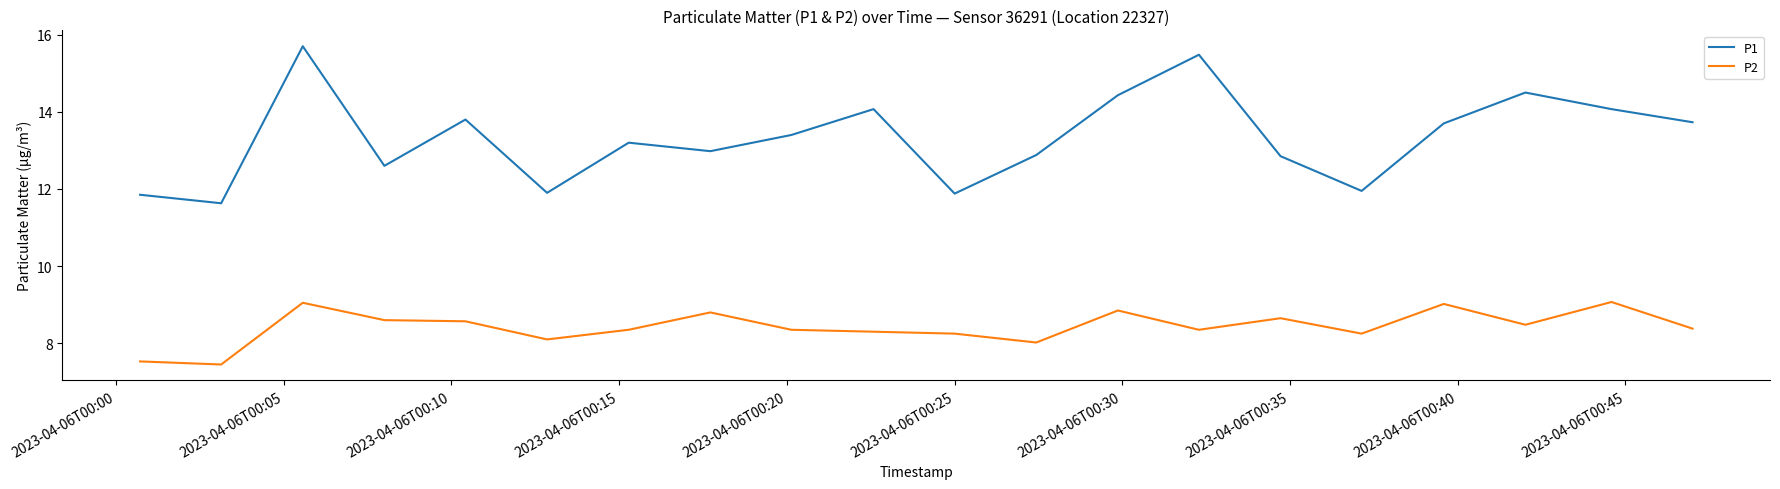

In P1, how many points are higher than both neighbors (excluding endpoints)?

6